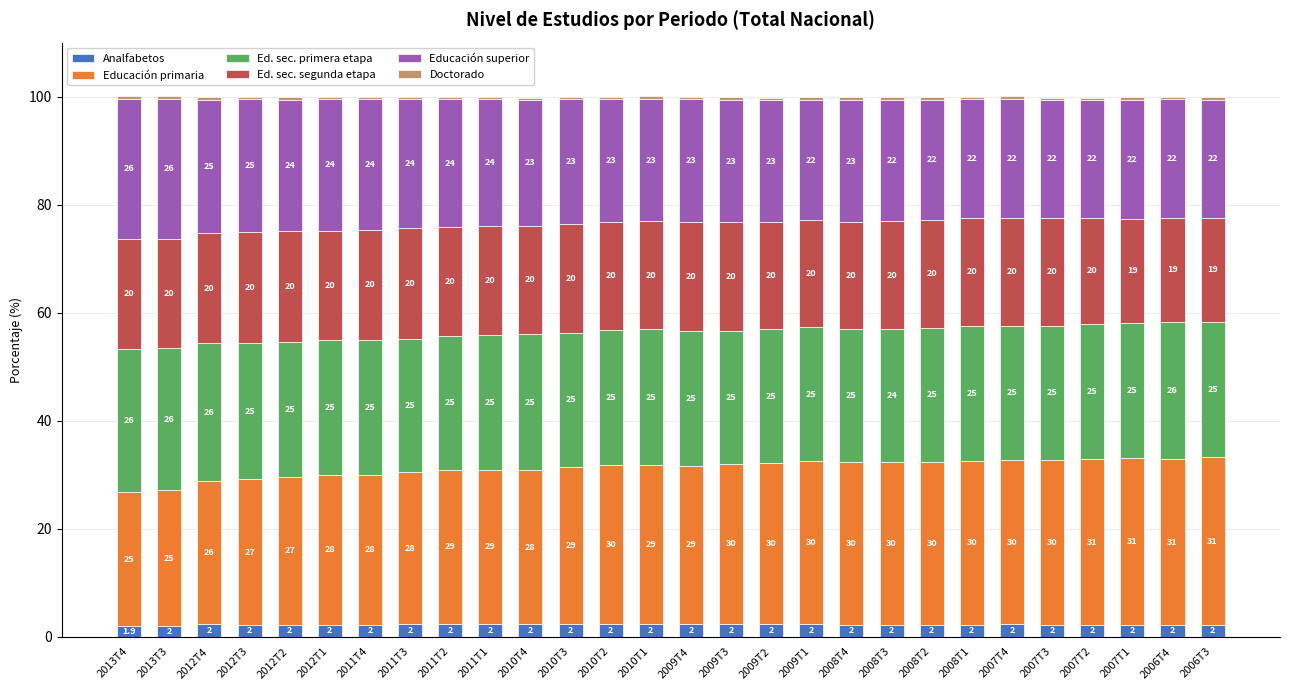

What is the minimum value for Analfabetos?

1.9